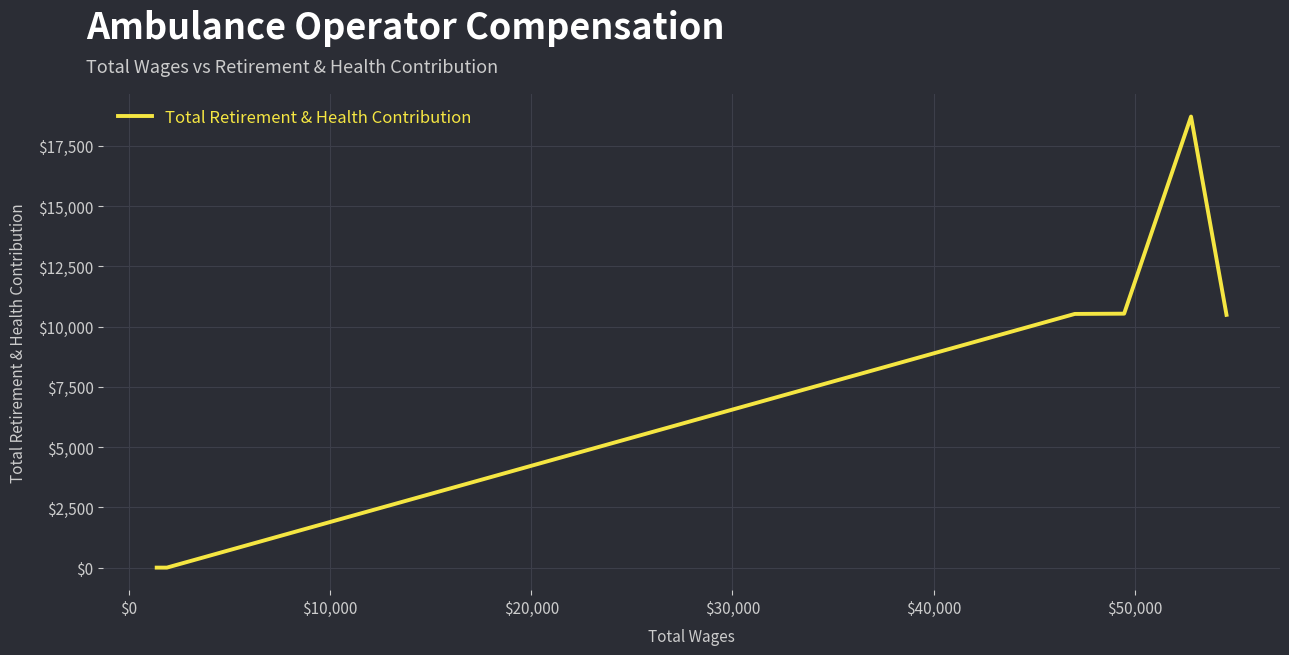

What is the greatest value displayed?

18712